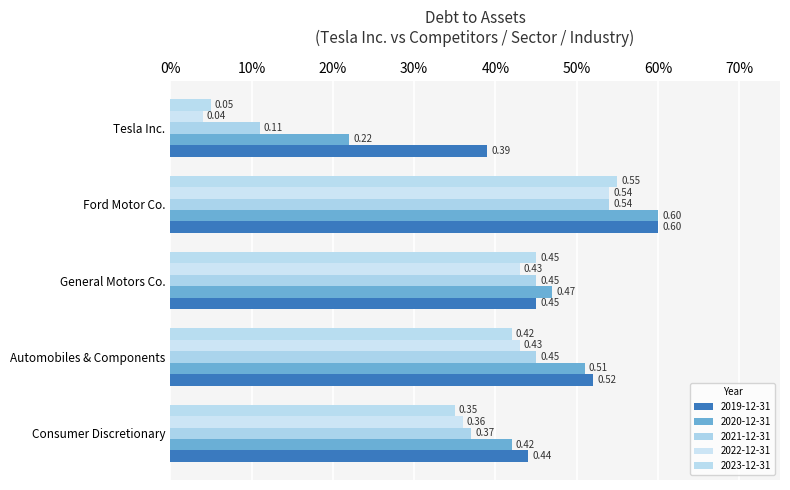

Does the chart contain stacked bars?

No